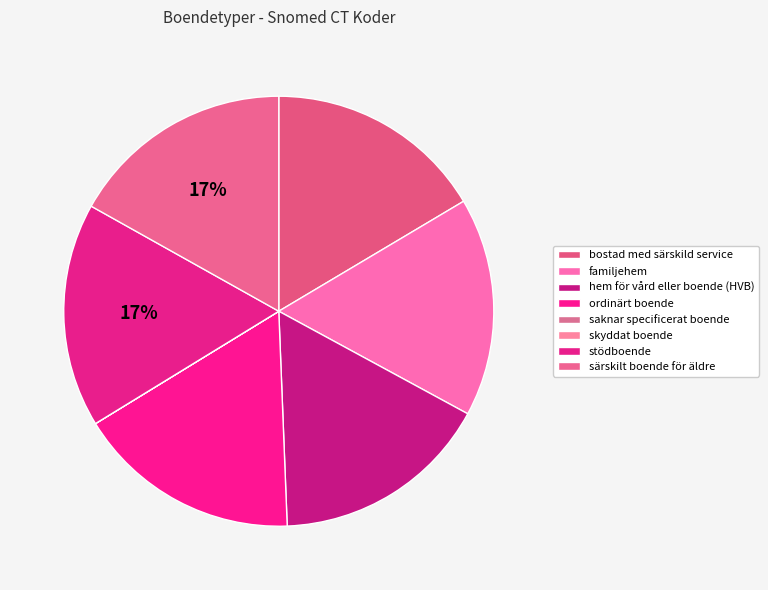

Is it true that särskilt boende för äldre is 4% of the pie?

False